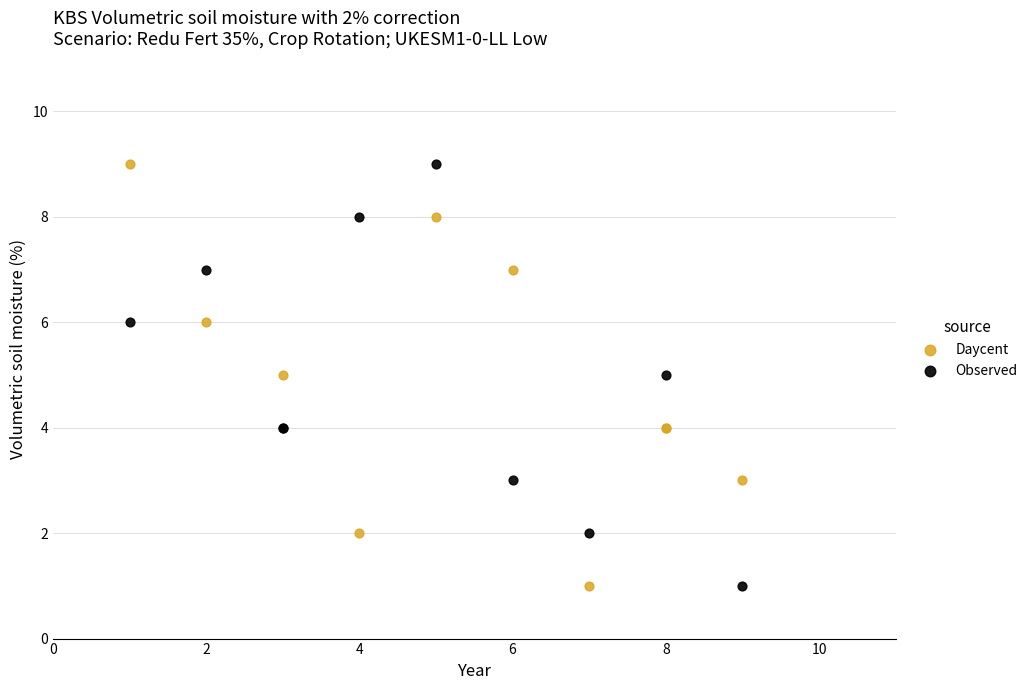

What are all the series names shown in the legend?

Daycent, Observed